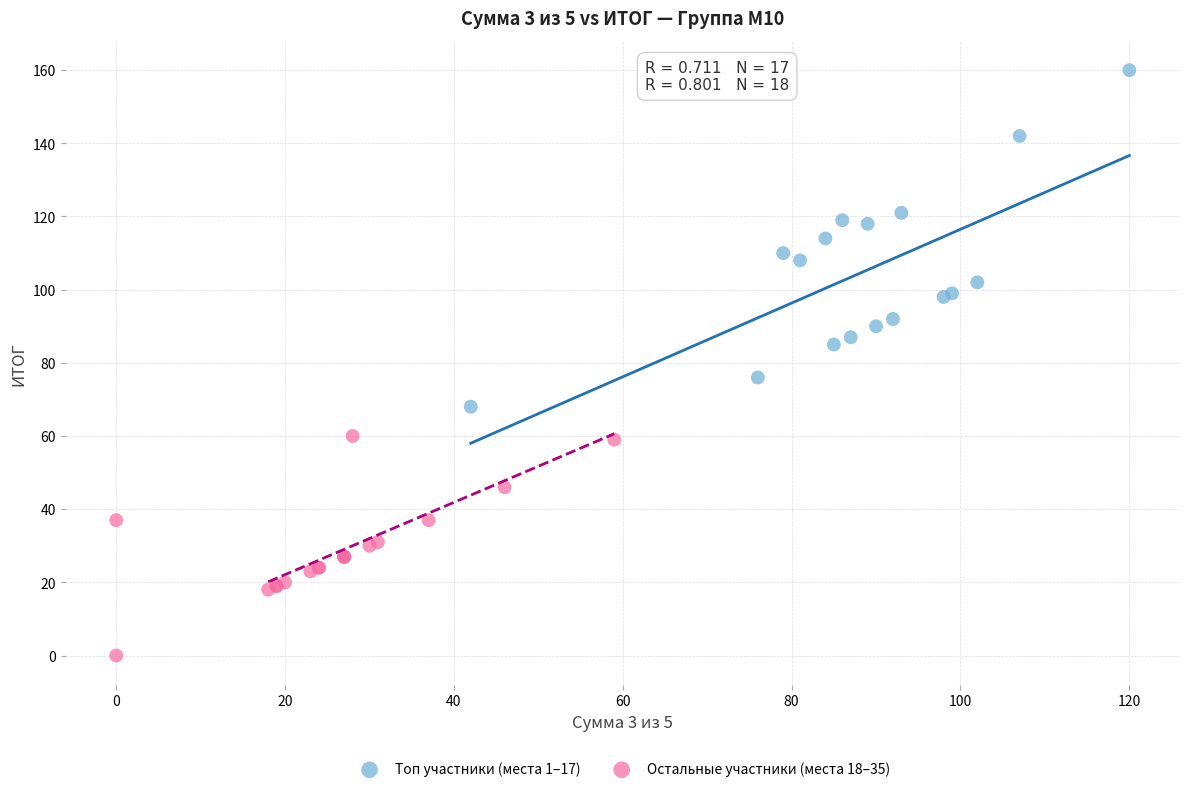

Which series reaches the maximum Y coordinate?

Топ участники (места 1–17)